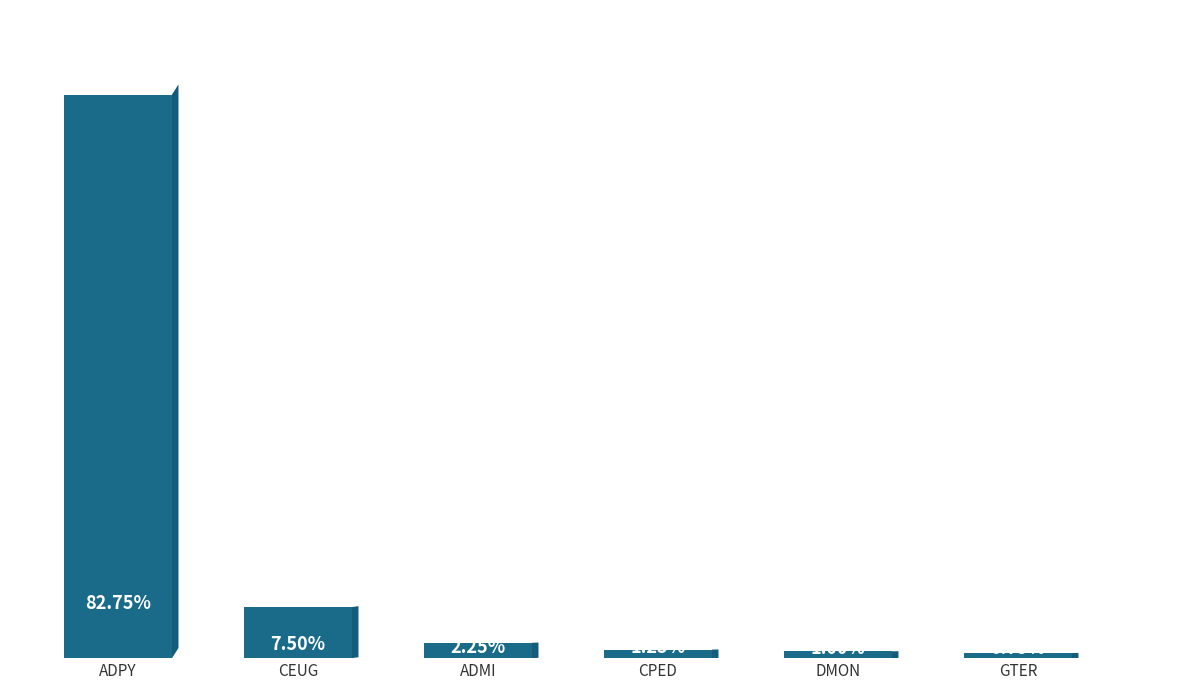

What is the difference between the values at GTER and ADPY?

328